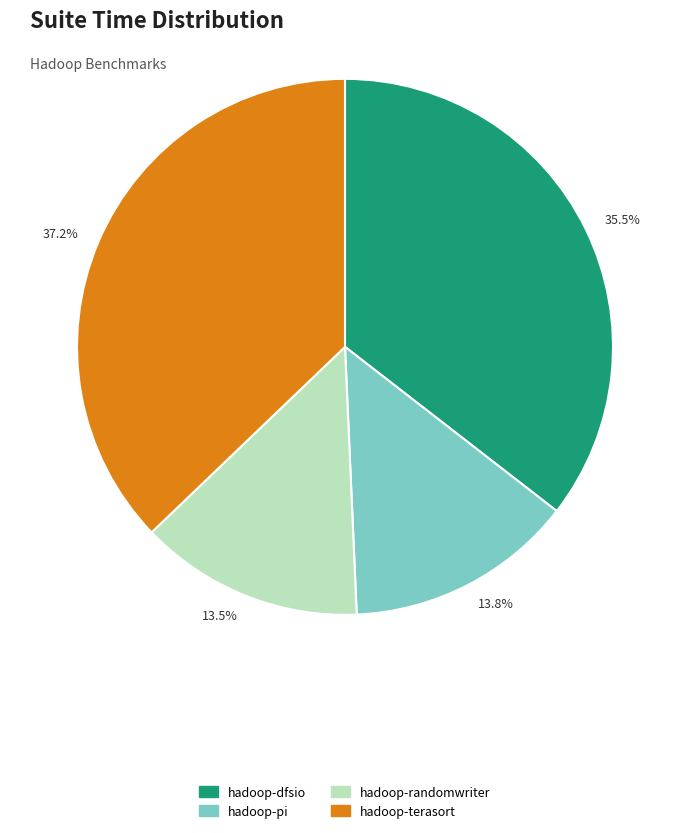

To the nearest percent, what is the difference between the largest and smallest slice percentages?

24%